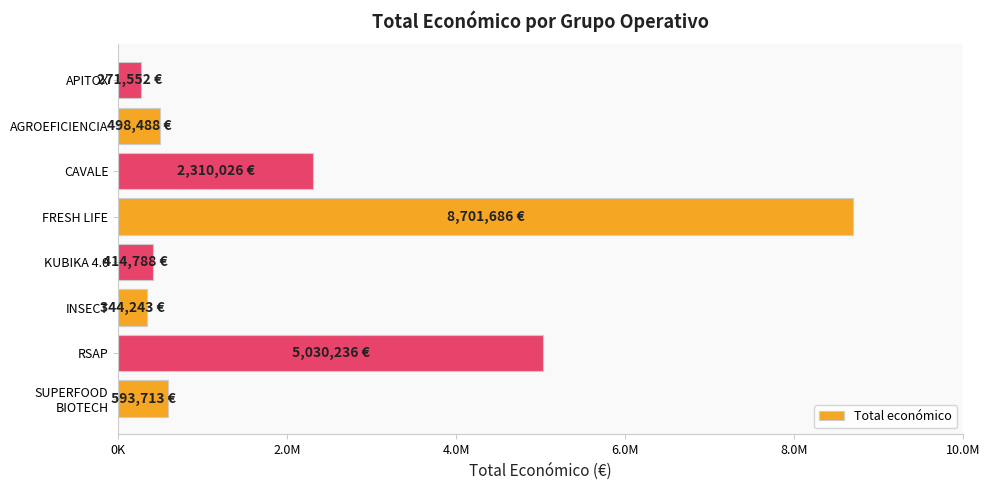

What is the difference between the maximum and minimum values?

8430134